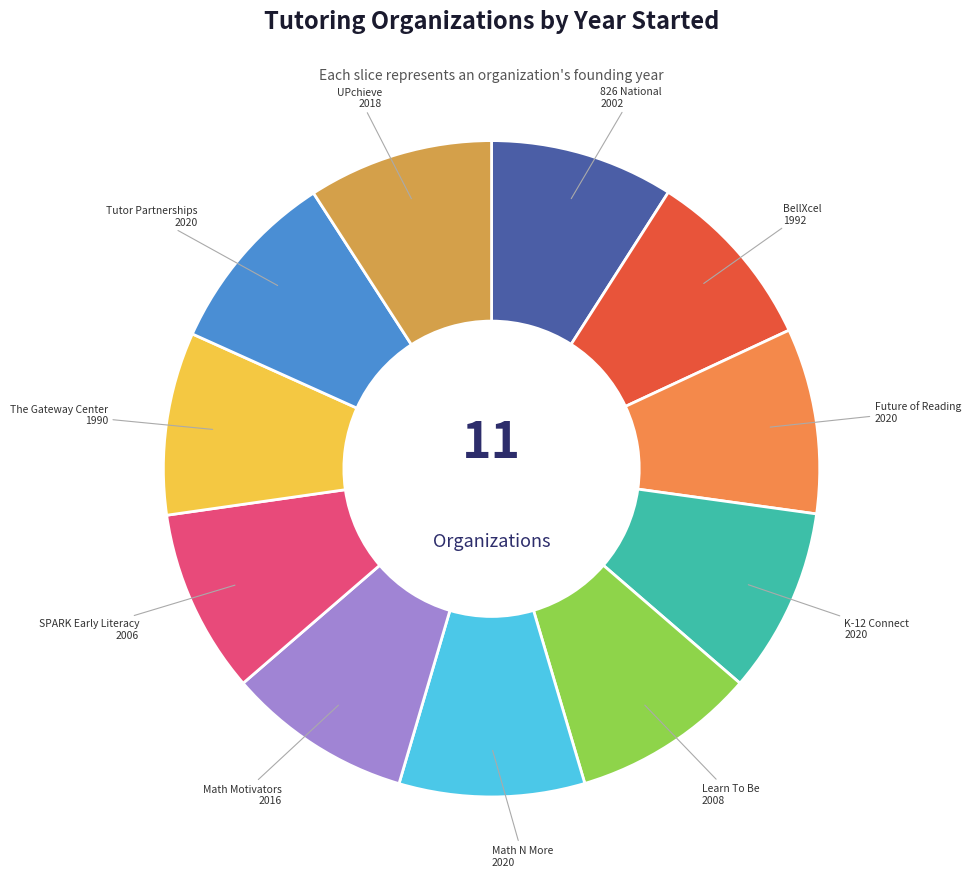

Rank the categories by value from highest to lowest.

Future of Reading, K-12 Connect, Math N More, Tutor Partnerships, UPchieve, Math Motivators, Learn To Be, SPARK Early Literacy, 826 National, BellXcel, The Gateway Center